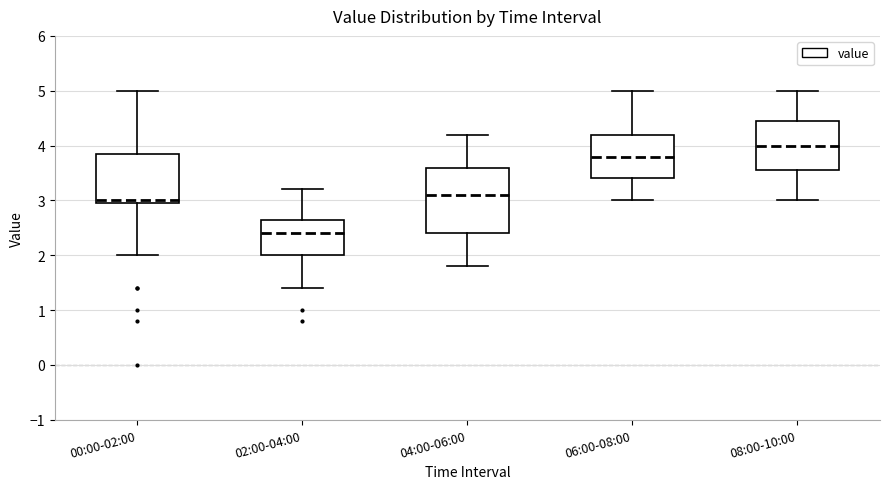

Comparing the boxes themselves (not the whiskers), which one is the tallest?

04:00-06:00